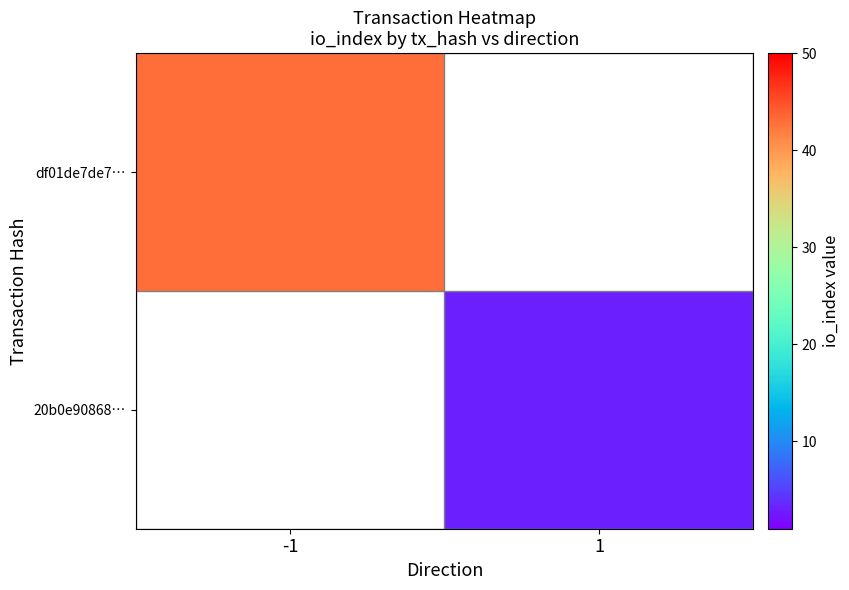

List the series in order of their peak value, highest first.

df01de7de7…, 20b0e90868…